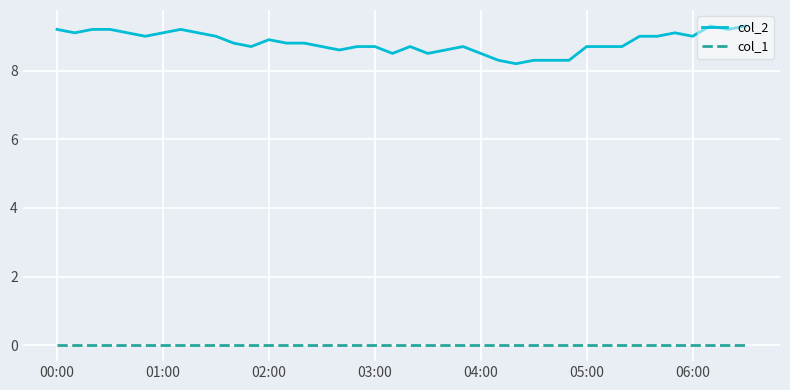

Which series has the largest total across all categories?

col_2